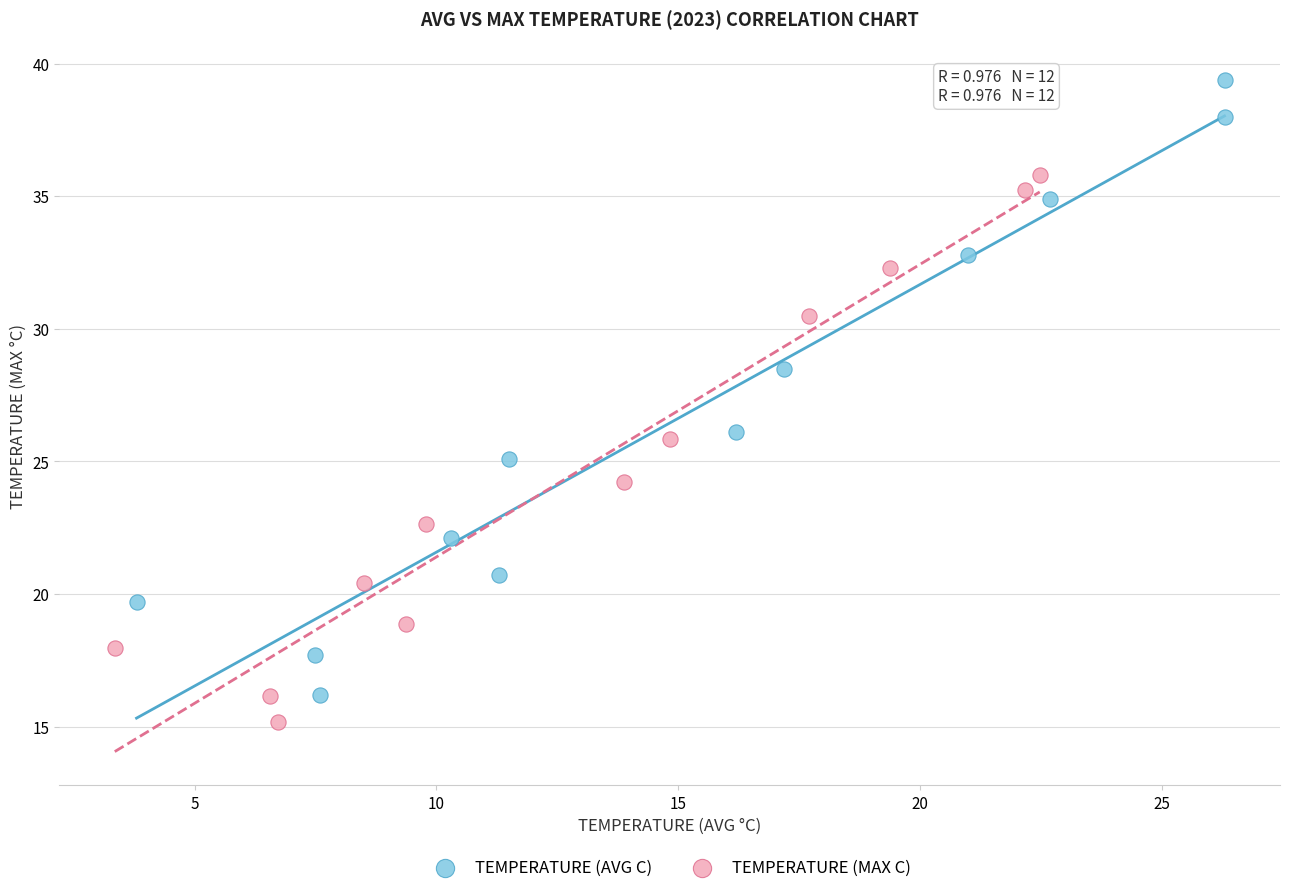

Which series reaches the maximum Y coordinate?

TEMPERATURE (AVG C)